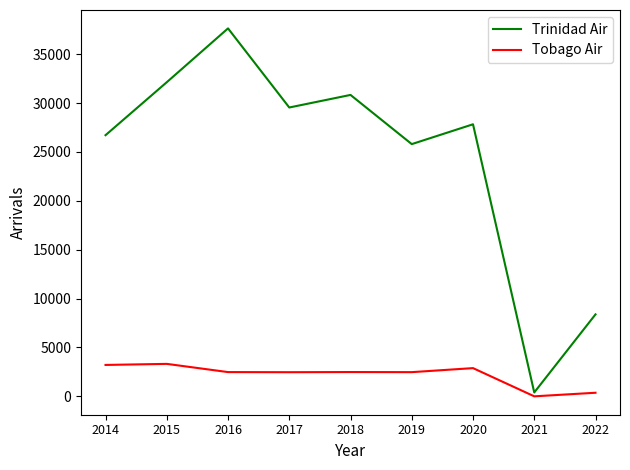

The Trinidad Air series shows 14290 at 2022. True or false?

False